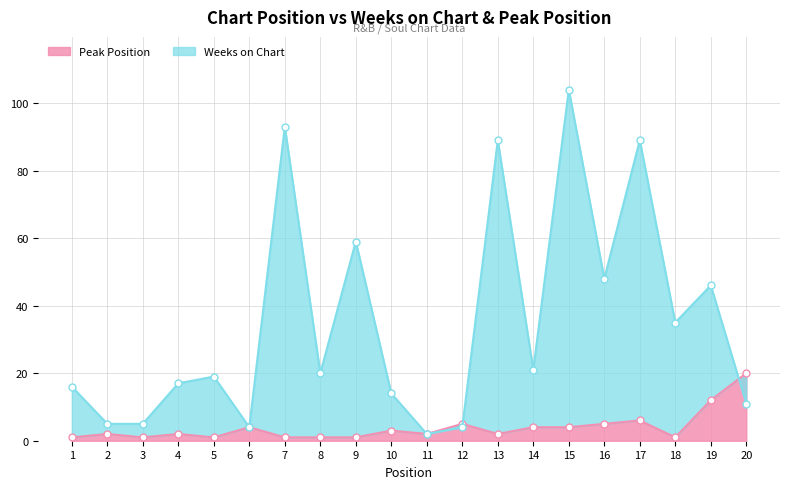

At how many categories does at least one series exceed 96?

1